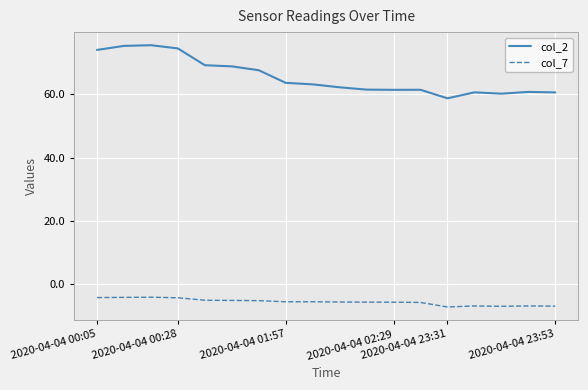

Which series has the largest total across all categories?

col_2